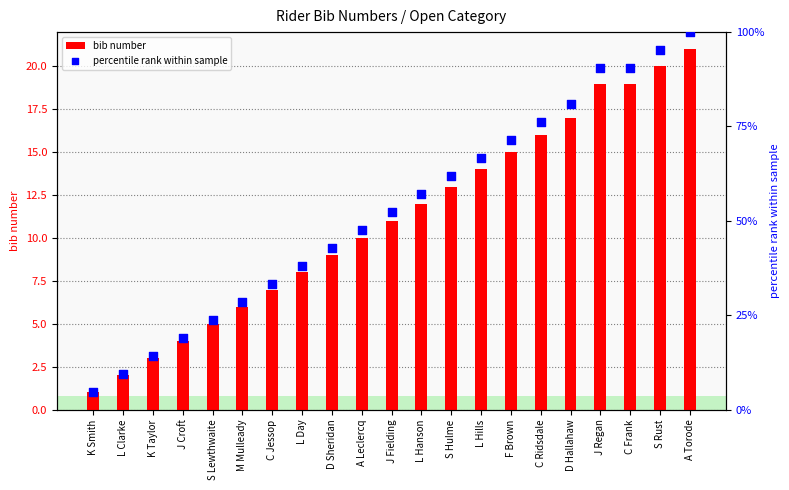

Which series has the largest total across all categories?

percentile rank within sample